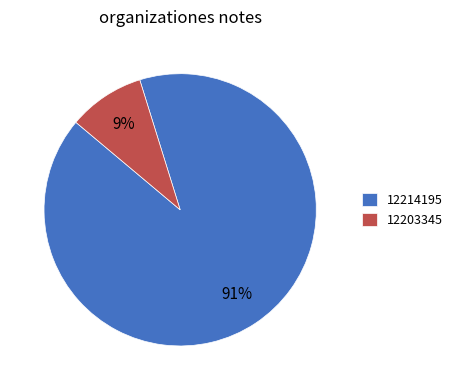

Rank the categories by value from highest to lowest.

12214195, 12203345